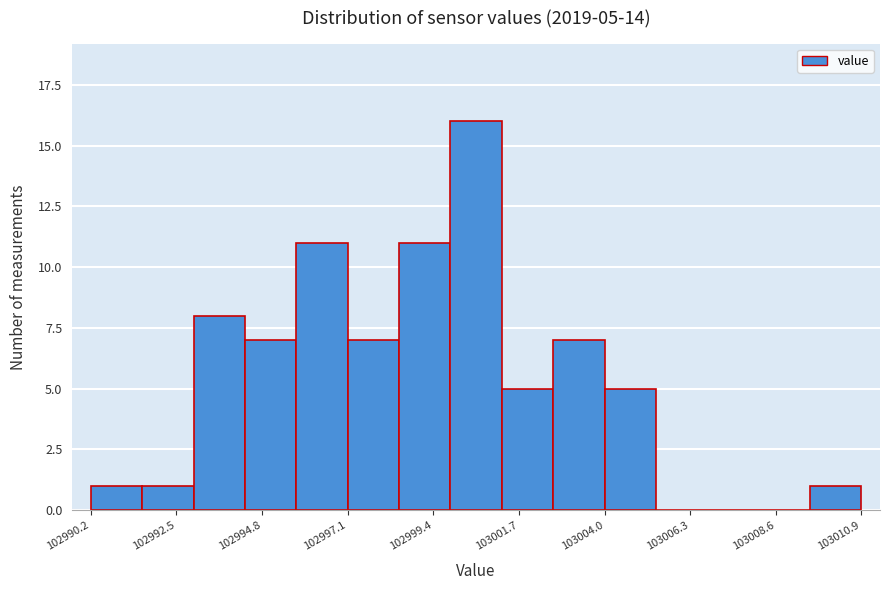

Read against the x-axis, roughly where is the centre of the tallest bar?

103000.5